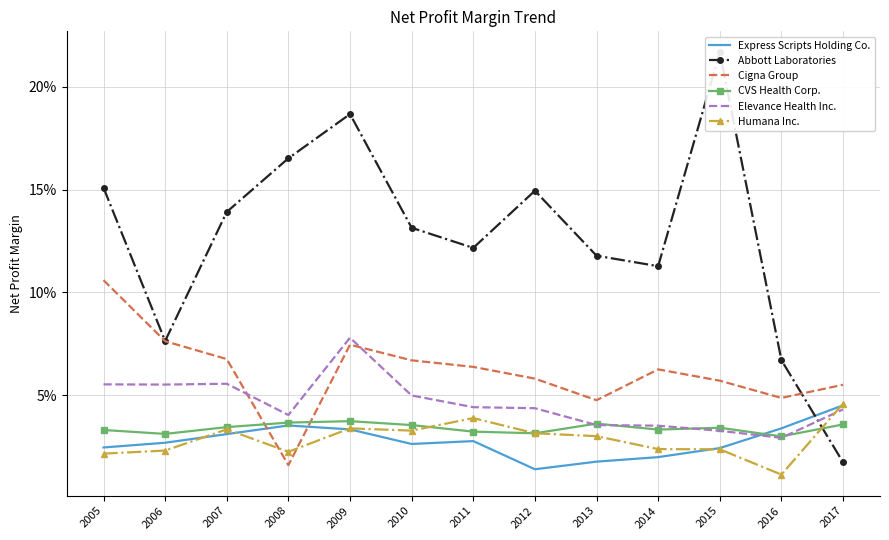

Which has a higher value, 2017 or 2014?

2017